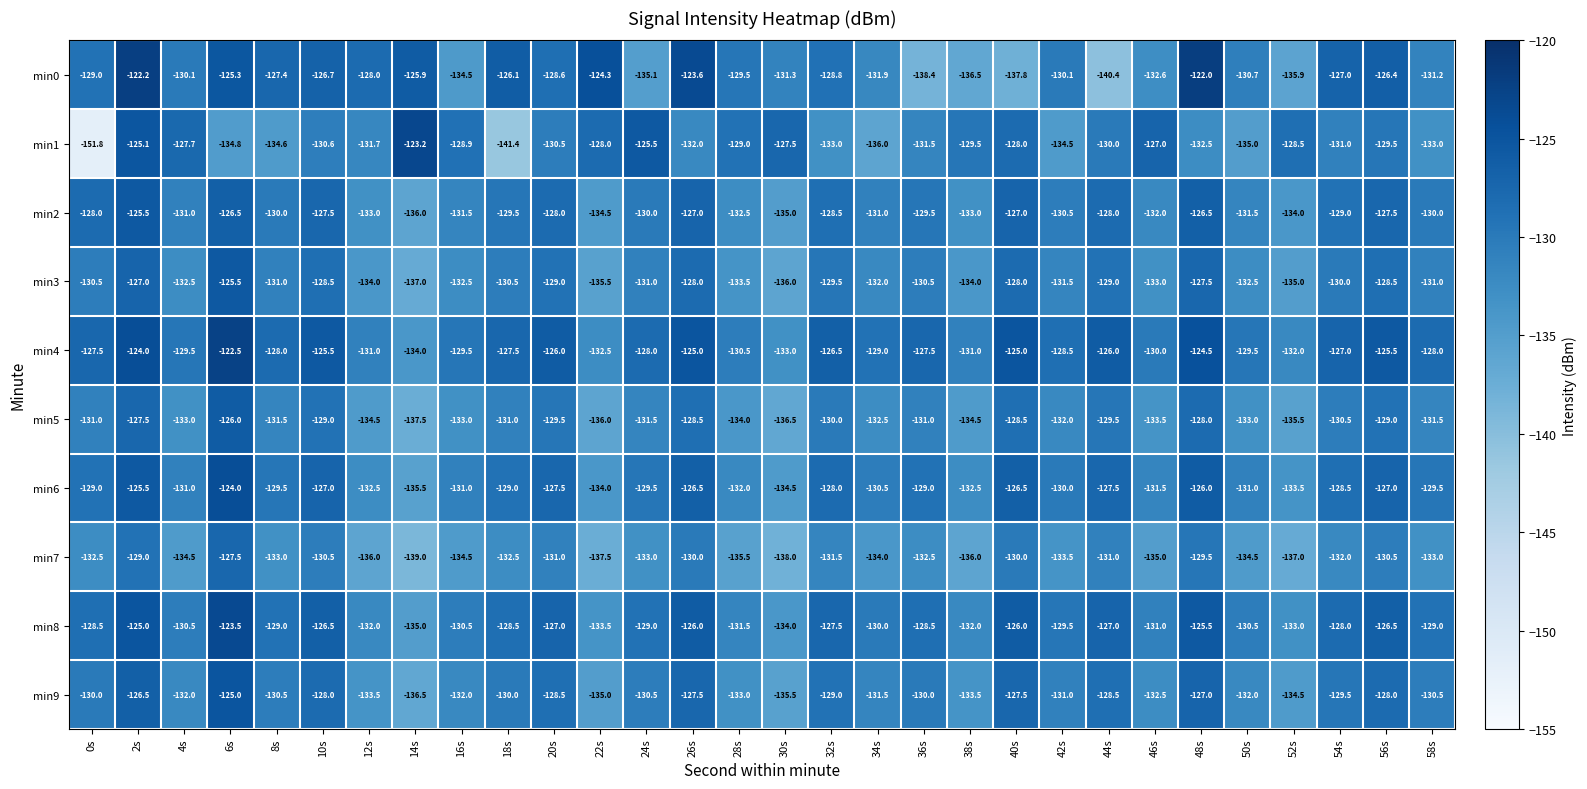

The value of min0 at 36s is -187.5. True or false?

False